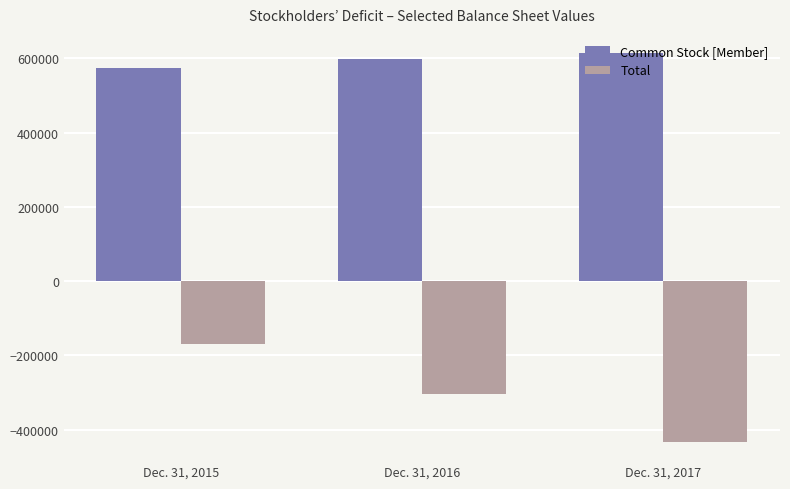

At Dec. 31, 2016, list the series in order from smallest to largest.

Total, Common Stock [Member]